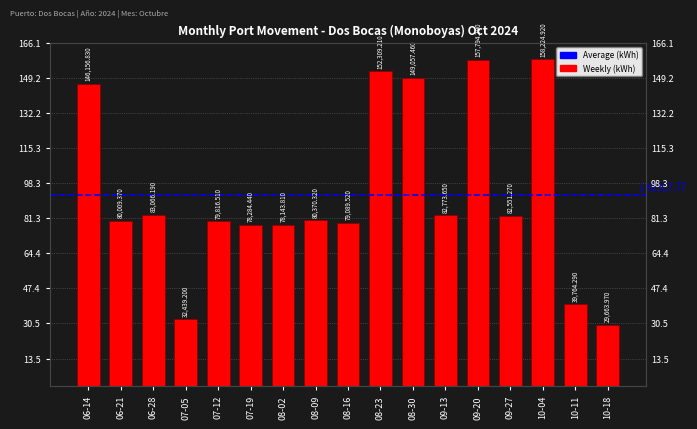

How many data points are less than 80370?

8